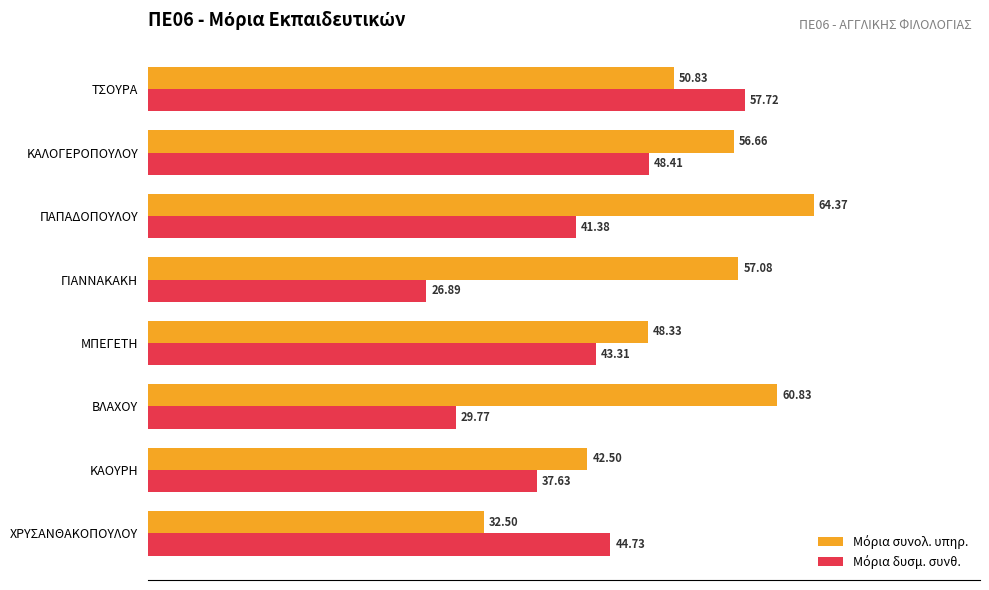

What is the difference between the highest and lowest values at ΚΑΟΥΡΗ?

4.9